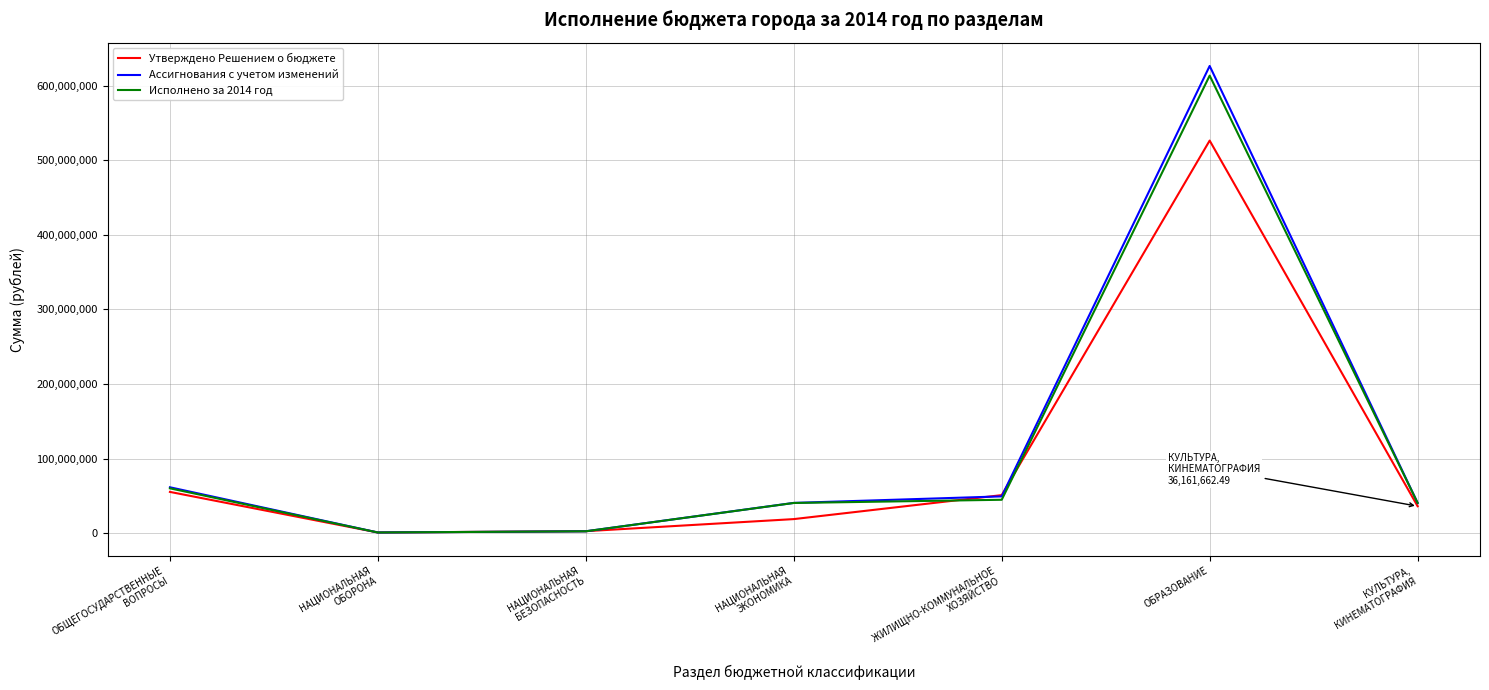

Which series has the largest range (max minus min)?

Ассигнования с учетом изменений